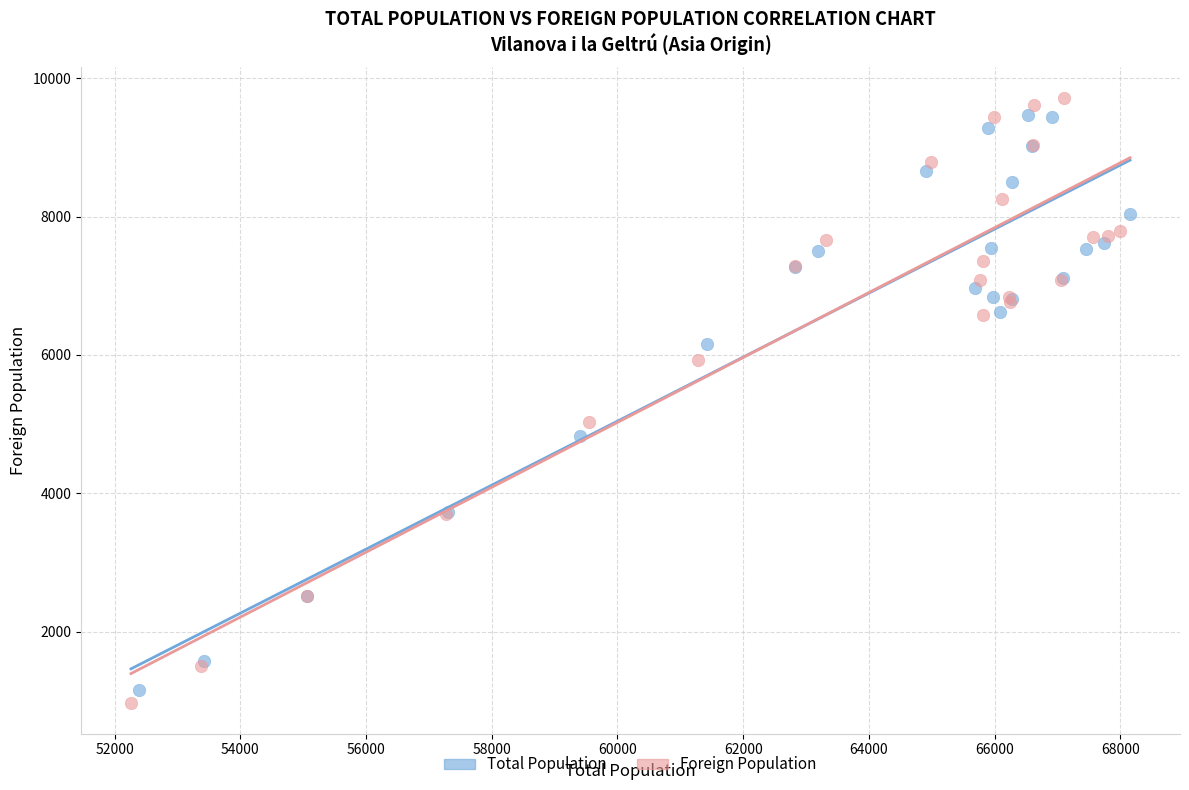

Which series has the widest spread of Y values?

Foreign Population